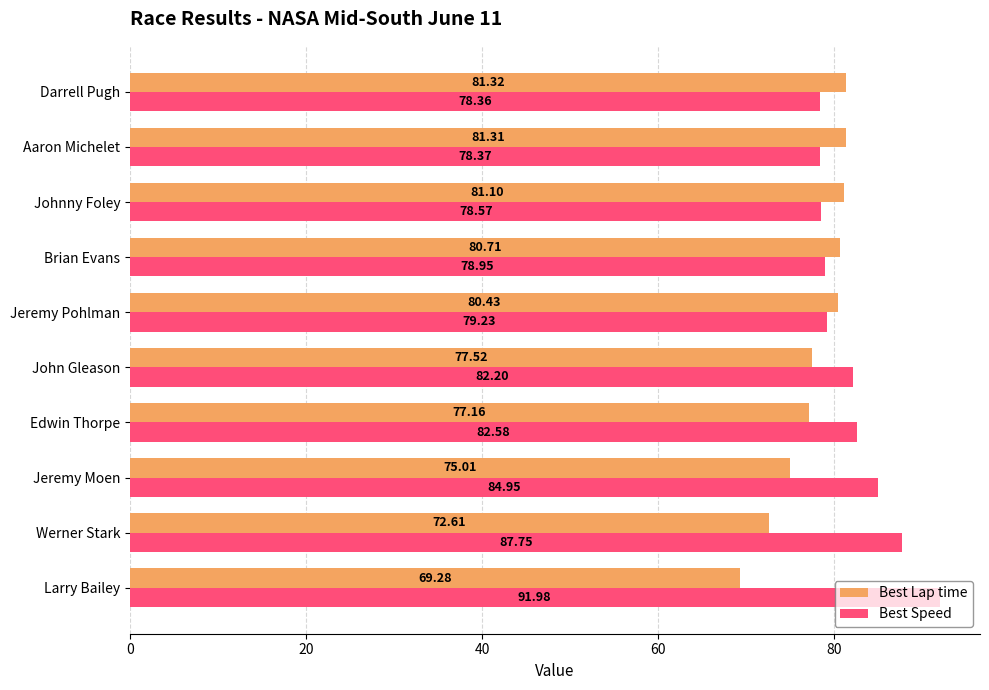

At Aaron Michelet, list the series in order from smallest to largest.

Best Speed, Best Lap time